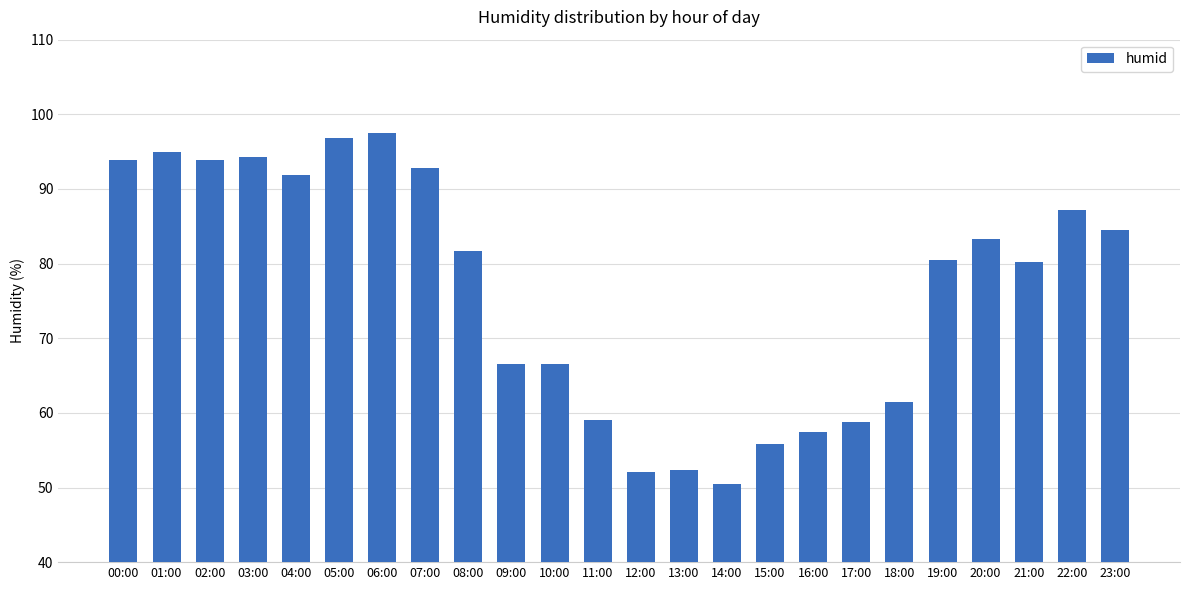

What is the label of the 19th bar from the right?

05:00